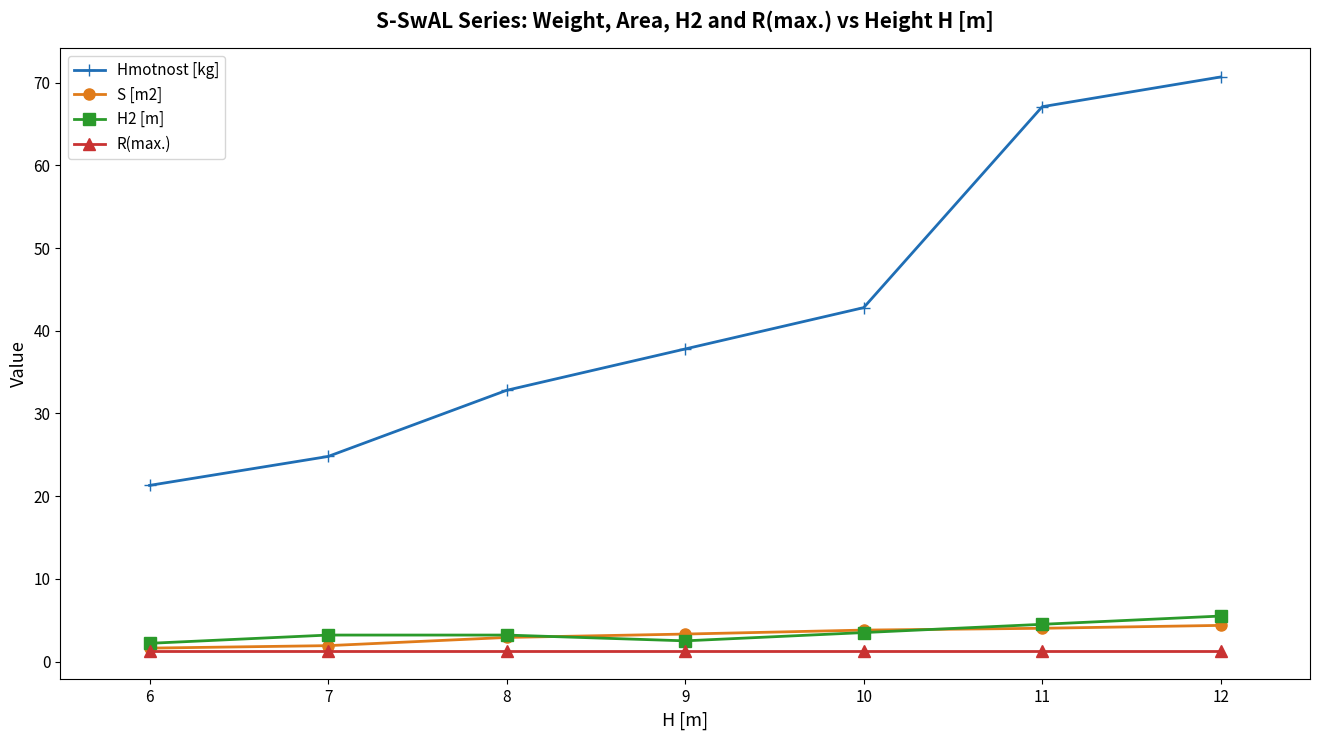

True or false: Hmotnost [kg] has more than 1 points higher than both neighbors.

False